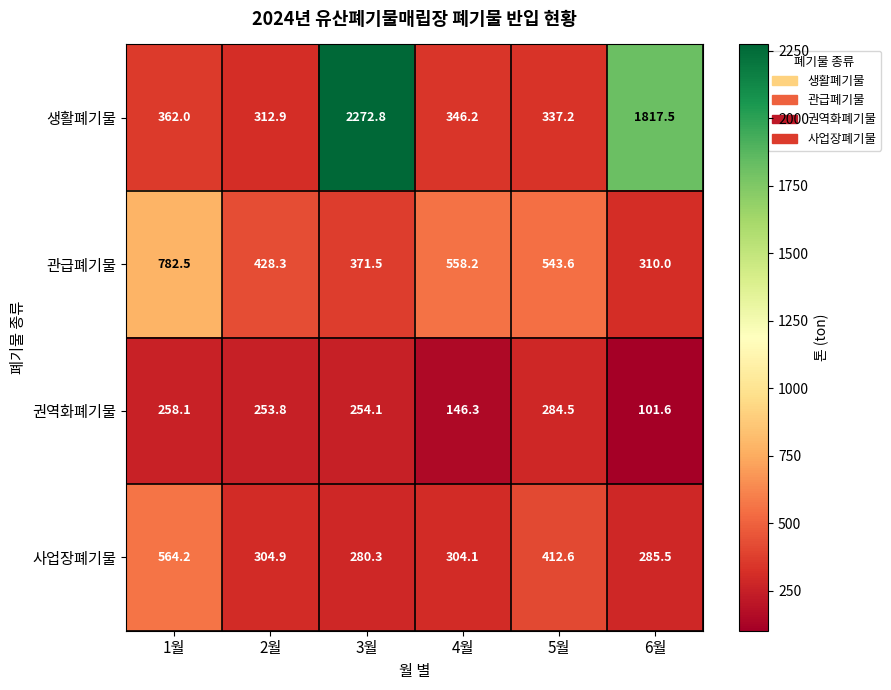

Which series has the largest total across all categories?

생활폐기물